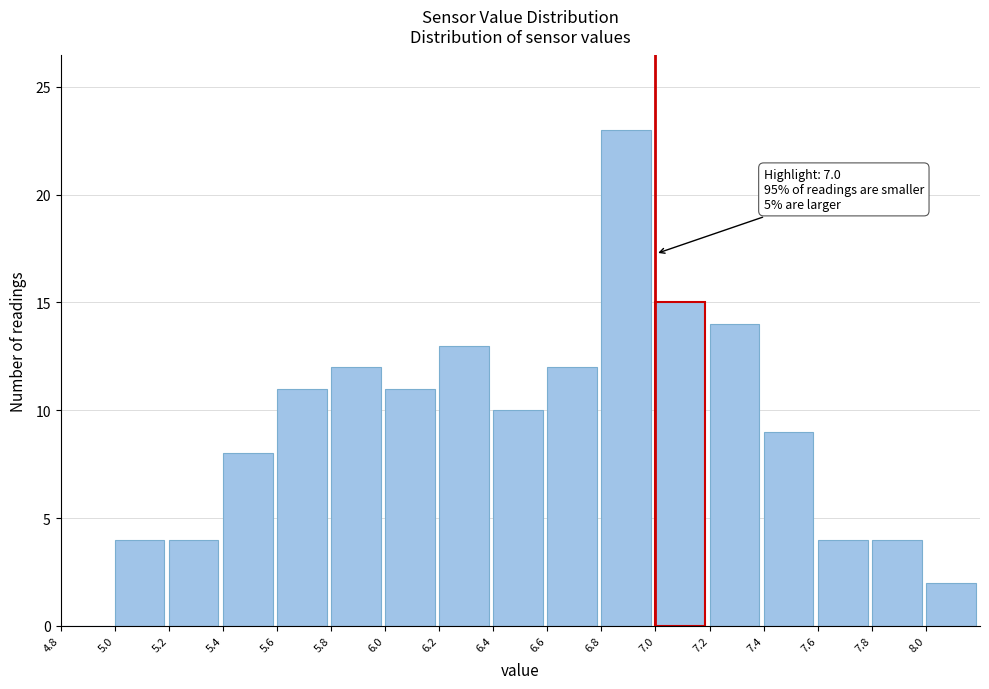

Over which range of the x-axis is the bar tallest?

6.8 to 7.0